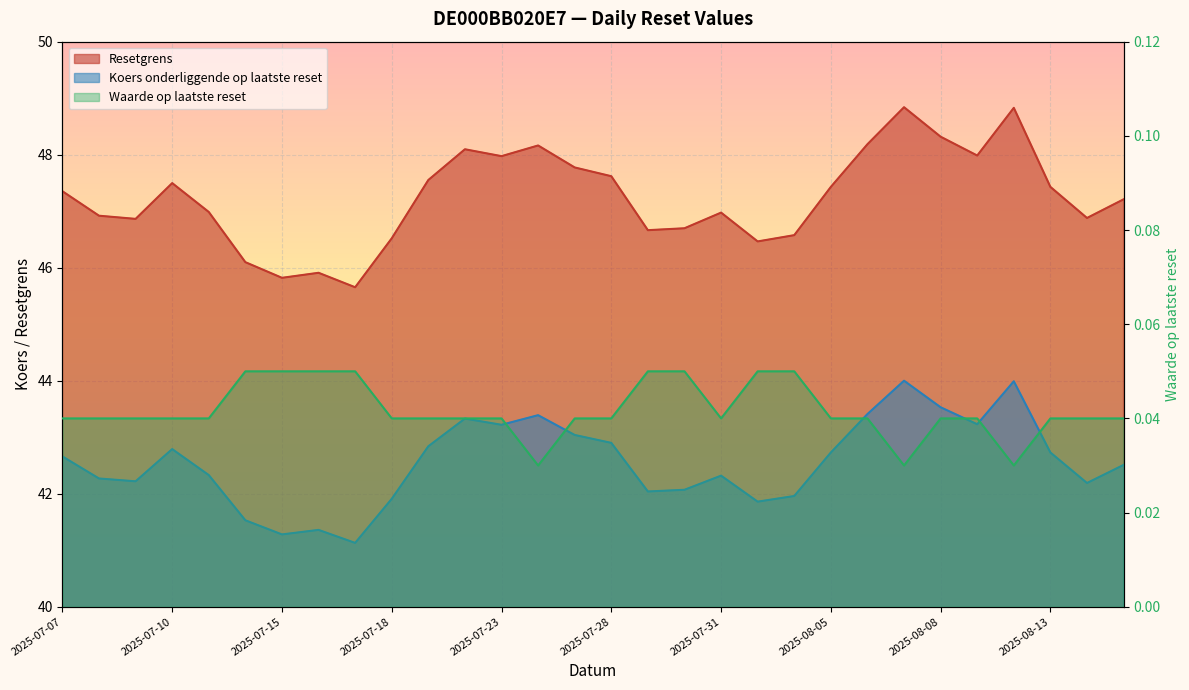

Which series has the widest spread of values?

Resetgrens